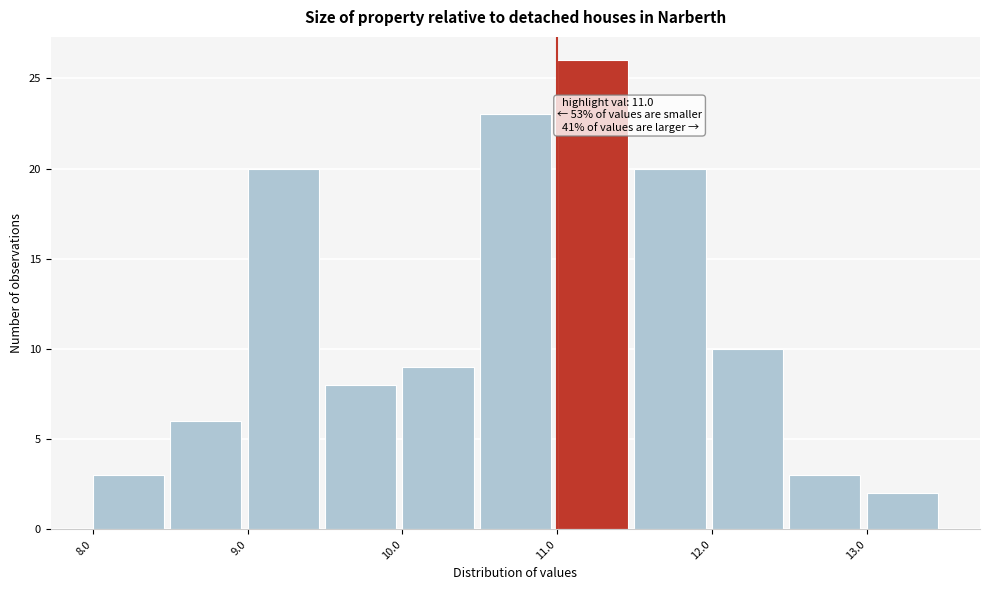

Which range on the x-axis has the tallest bar?

11.0 to 11.5